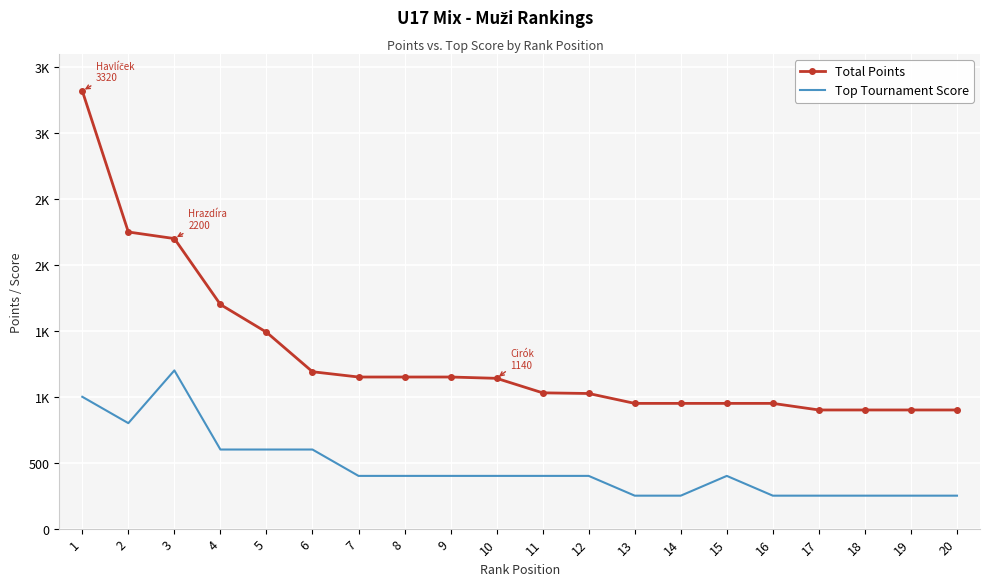

At which category is the sum across all series the highest?

1